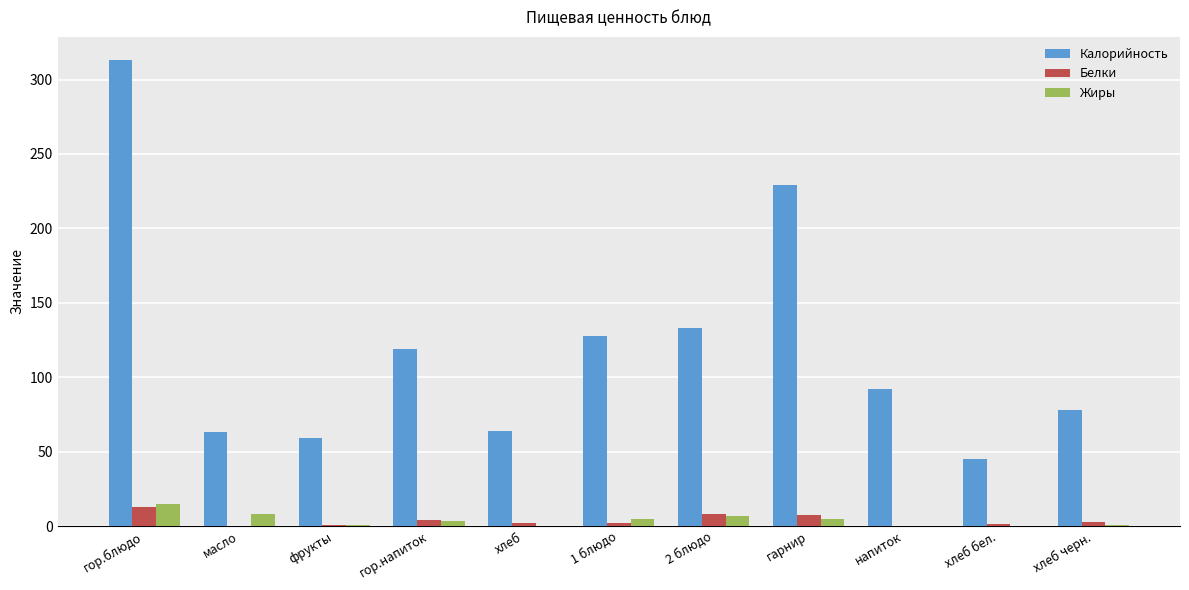

At which label does Калорийность reach its peak?

гор.блюдо